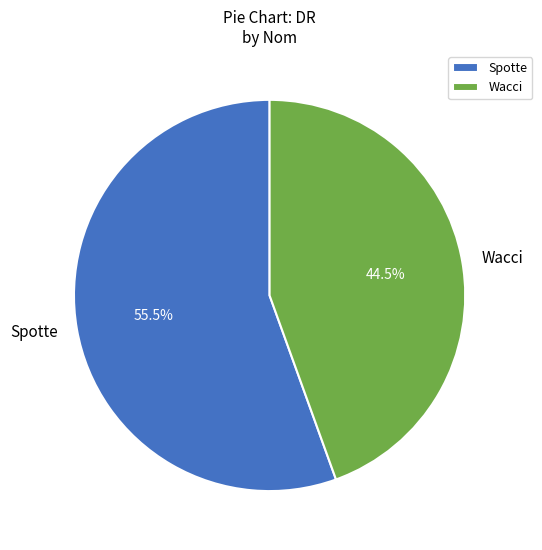

What is the ratio of the value at Wacci to the value at Spotte?

0.8